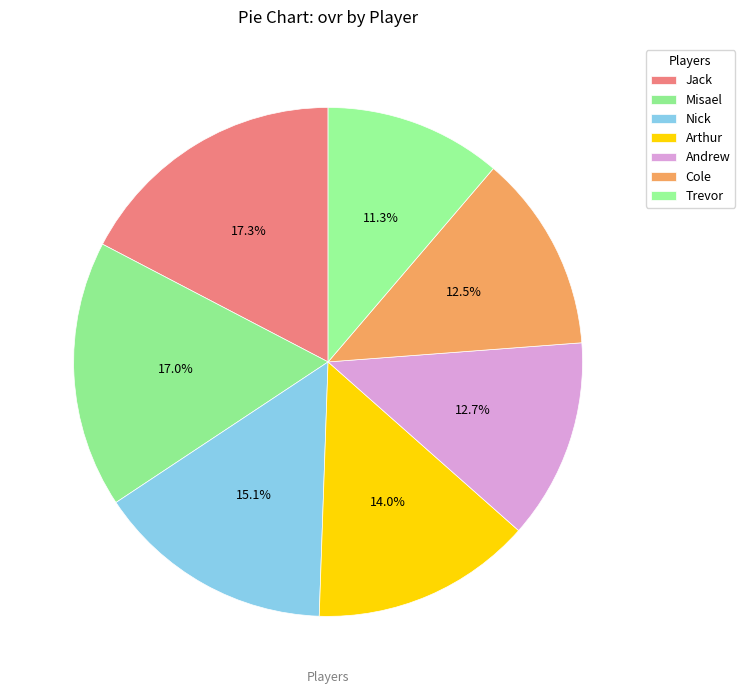

To the nearest percent, what is the difference between the Jack and Nick slice percentages?

2%